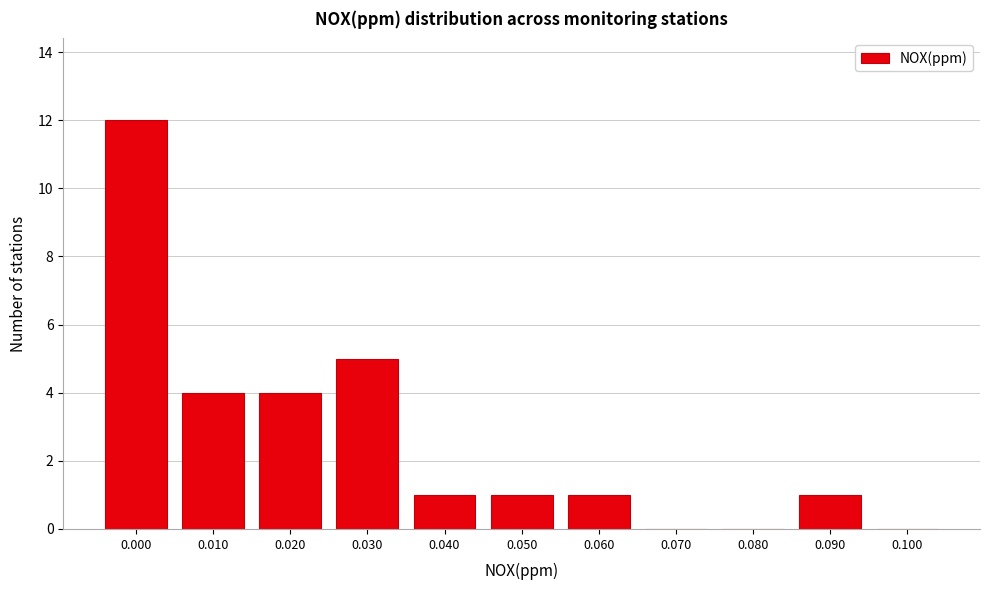

Reading right to left, list all the values displayed in this chart.

0.100=0	0.090=1	0.080=0	0.070=0	0.060=1	0.050=1	0.040=1	0.030=5	0.020=4	0.010=4	0.000=12